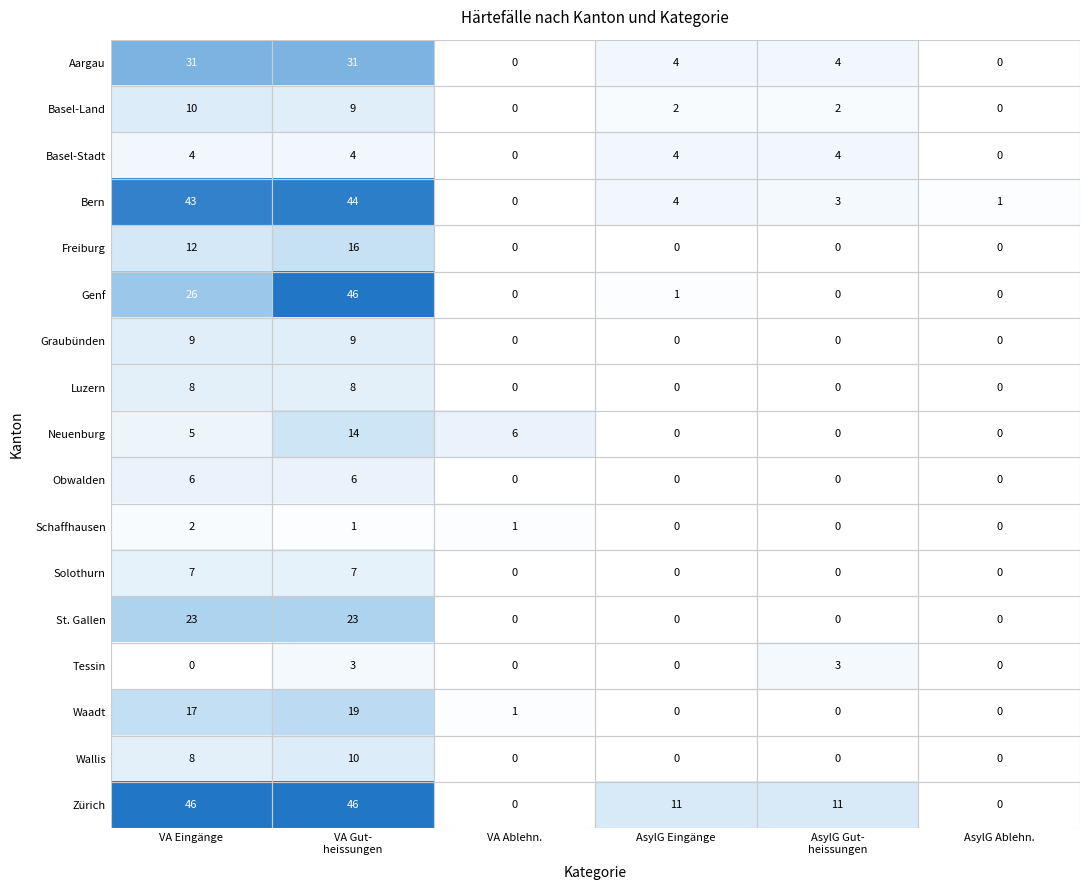

At which category is the sum across all series the highest?

VA Gut-
heissungen